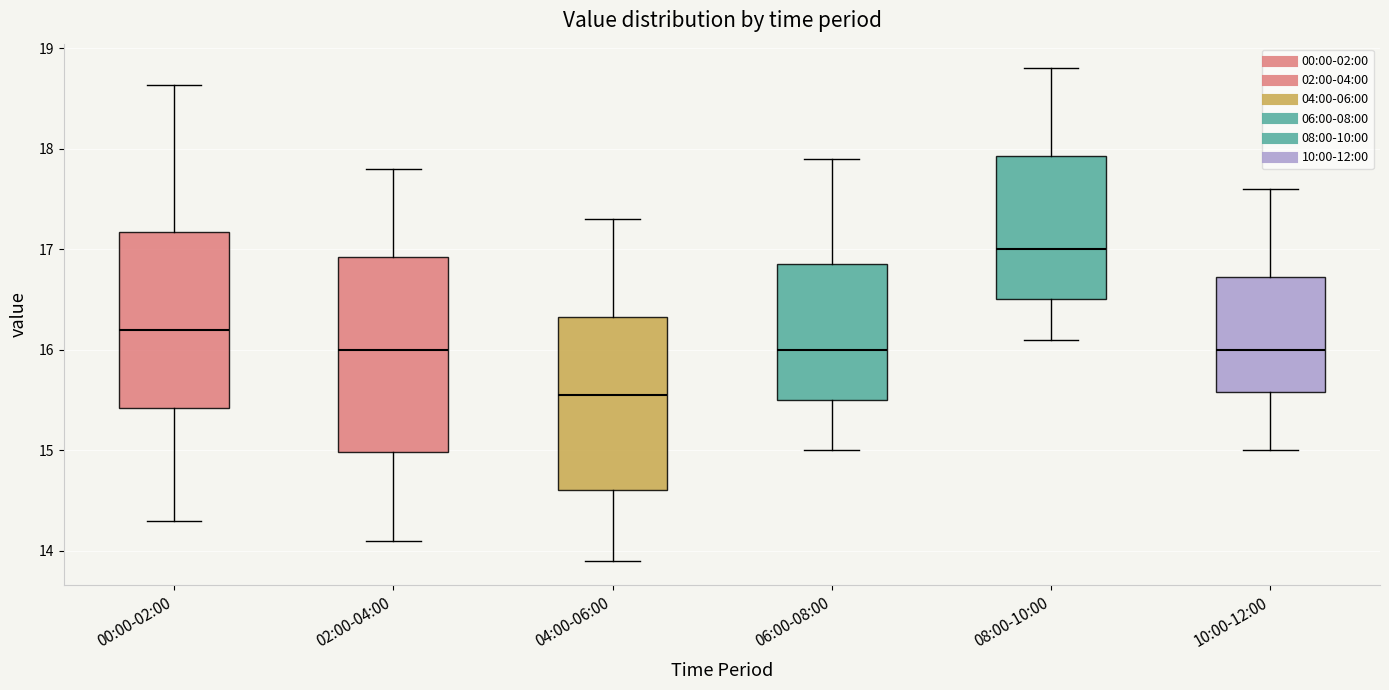

Where is the upper edge of the box for 10:00-12:00 on the y-axis? The values are not printed on the chart, so give them approximately, as read against the axis.

16.7